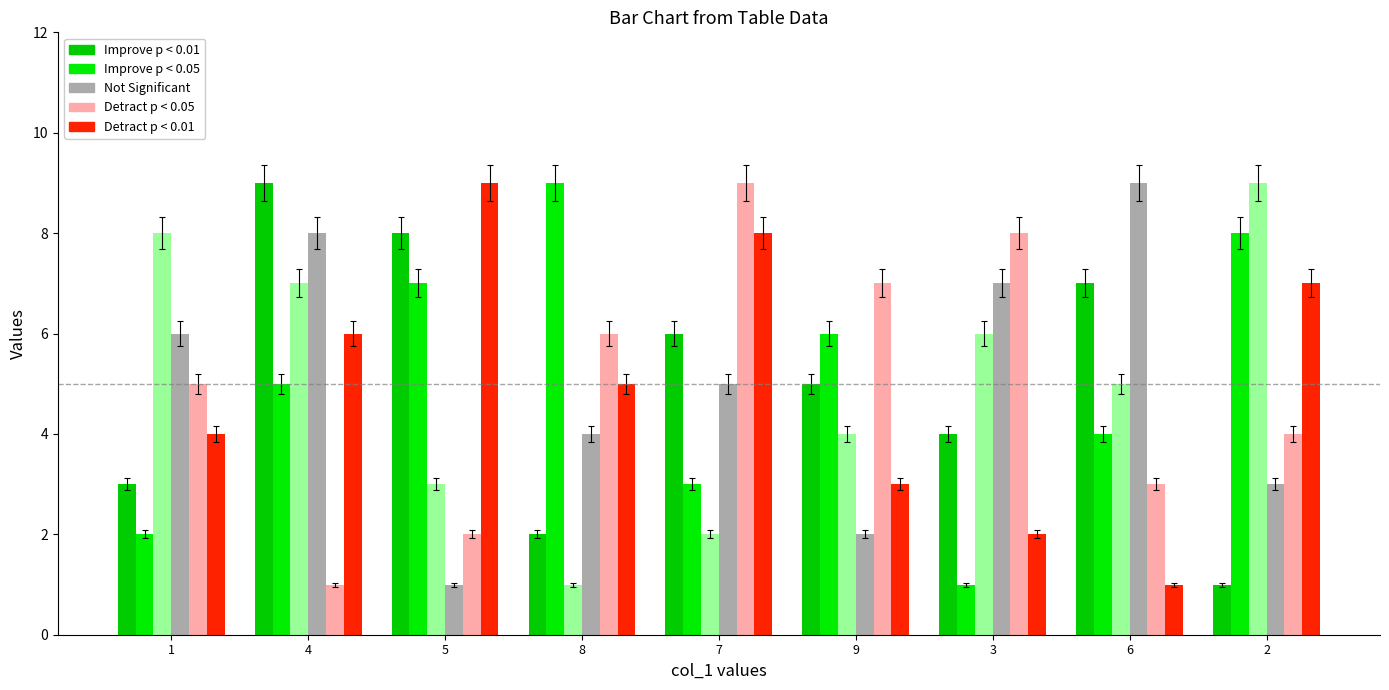

The Detract p < 0.05 series shows 9 at 8. True or false?

False